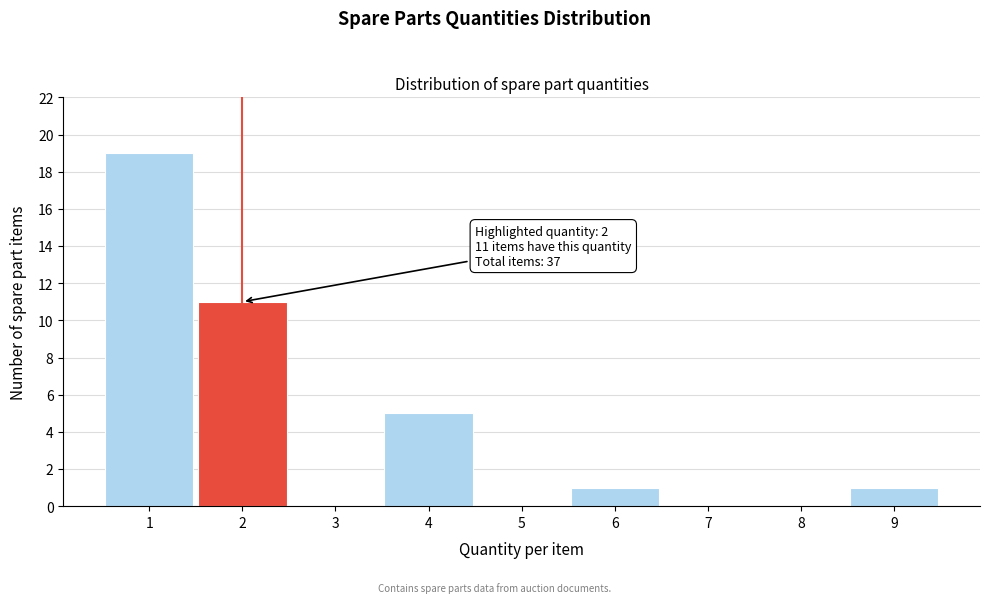

Over which range of the x-axis is the bar tallest?

0.5 to 1.5